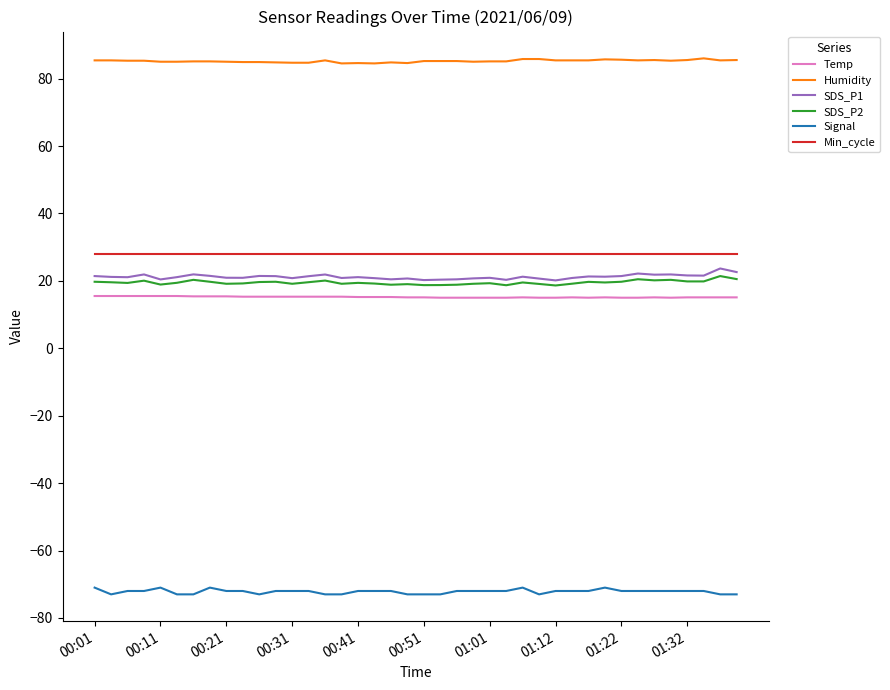

True or false: Signal and Min_cycle cross at least once.

False